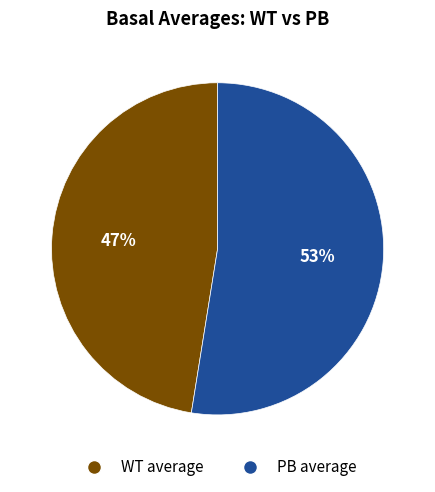

To the nearest percent, what is the average slice percentage?

50%